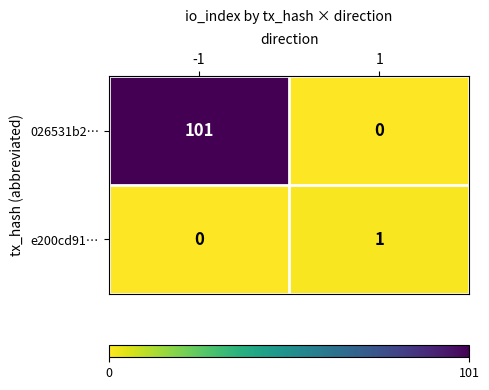

Count the number of categories in the chart.

2